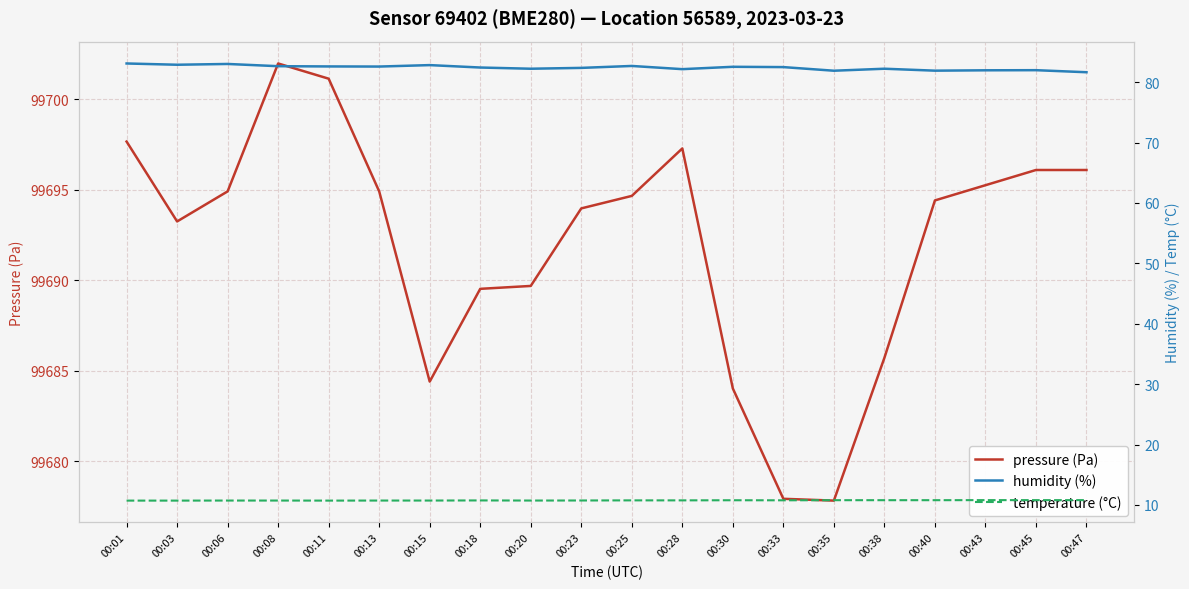

What is the difference between the humidity (%) values at 00:28 and 00:45?

0.2